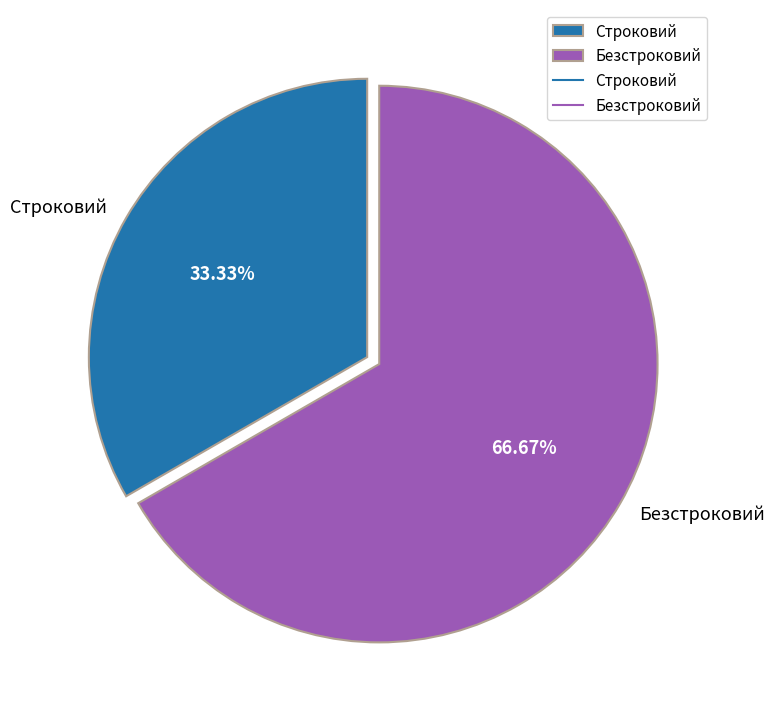

How many segments does this pie chart have?

2